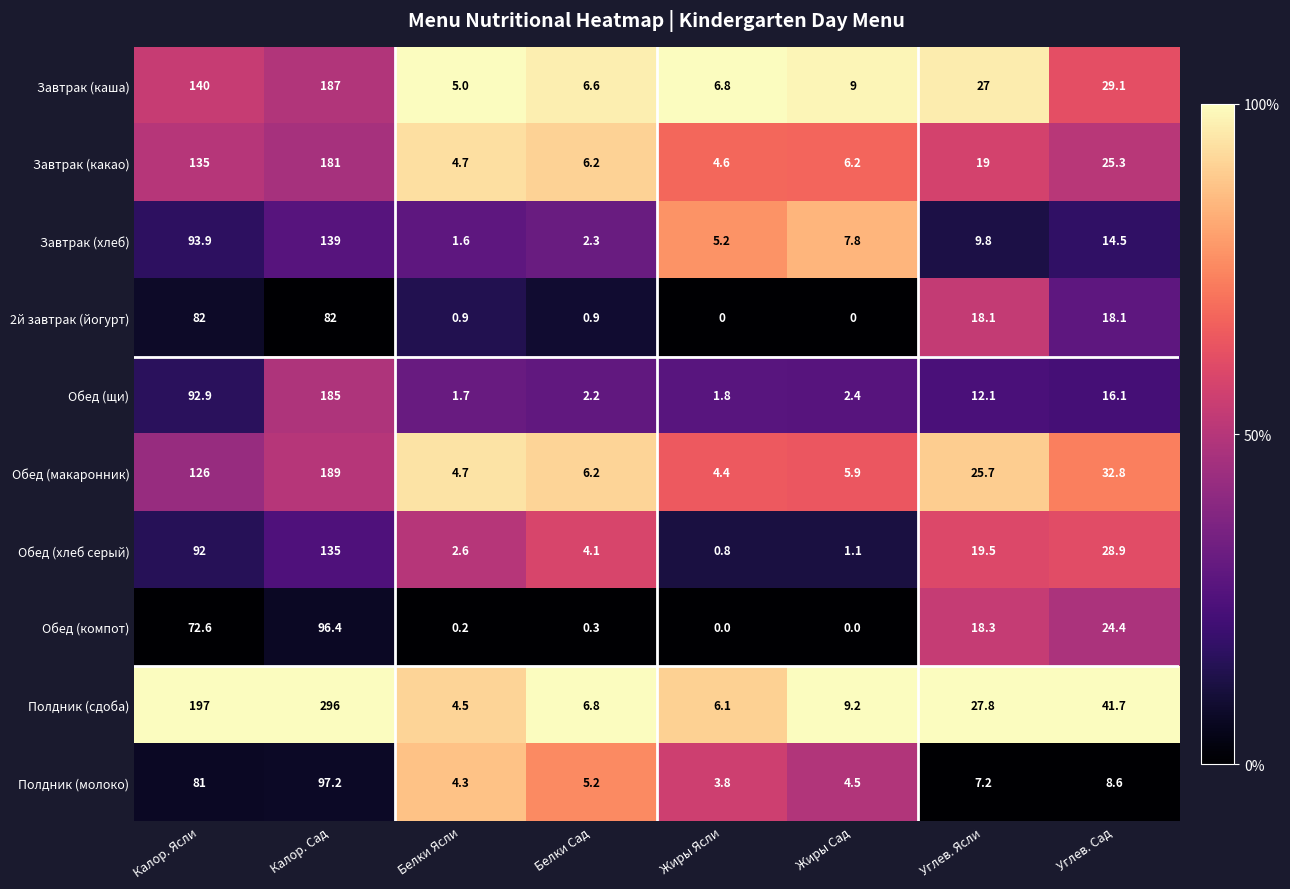

What is the difference between the second highest and minimum values in the Полдник (сдоба) series?

192.5